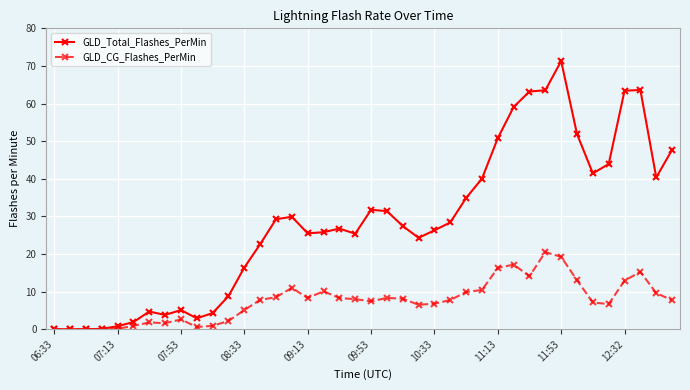

What is the greatest value displayed?

71.3